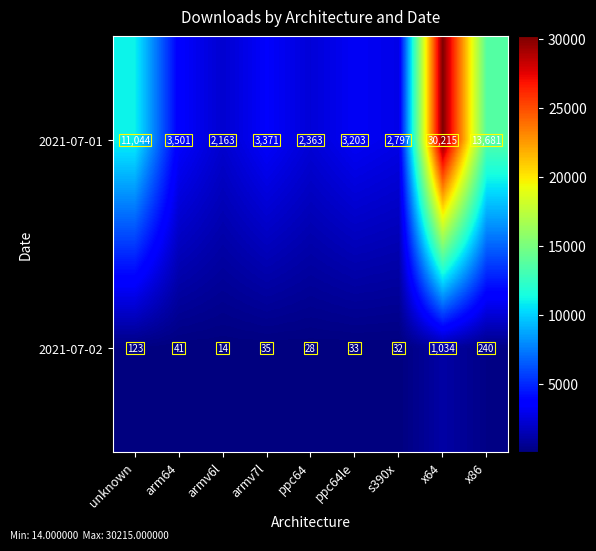

The value of 2021-07-02 at x86 is 240. True or false?

True